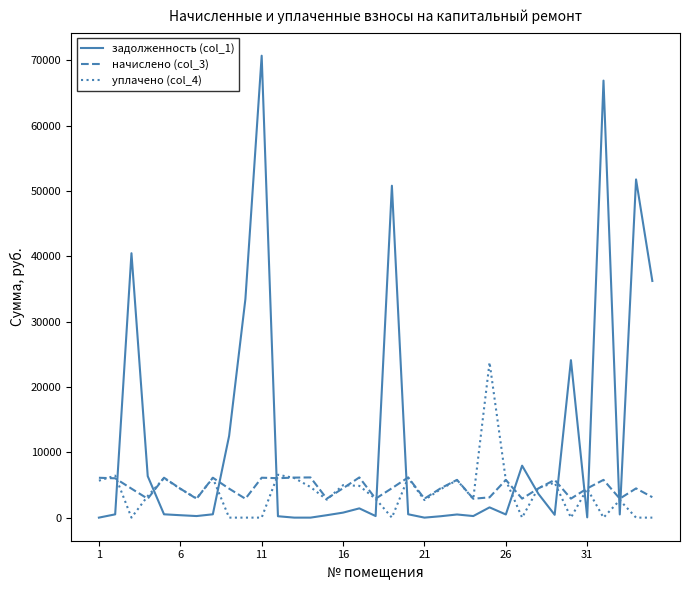

Which series has the widest spread of values?

задолженность (col_1)